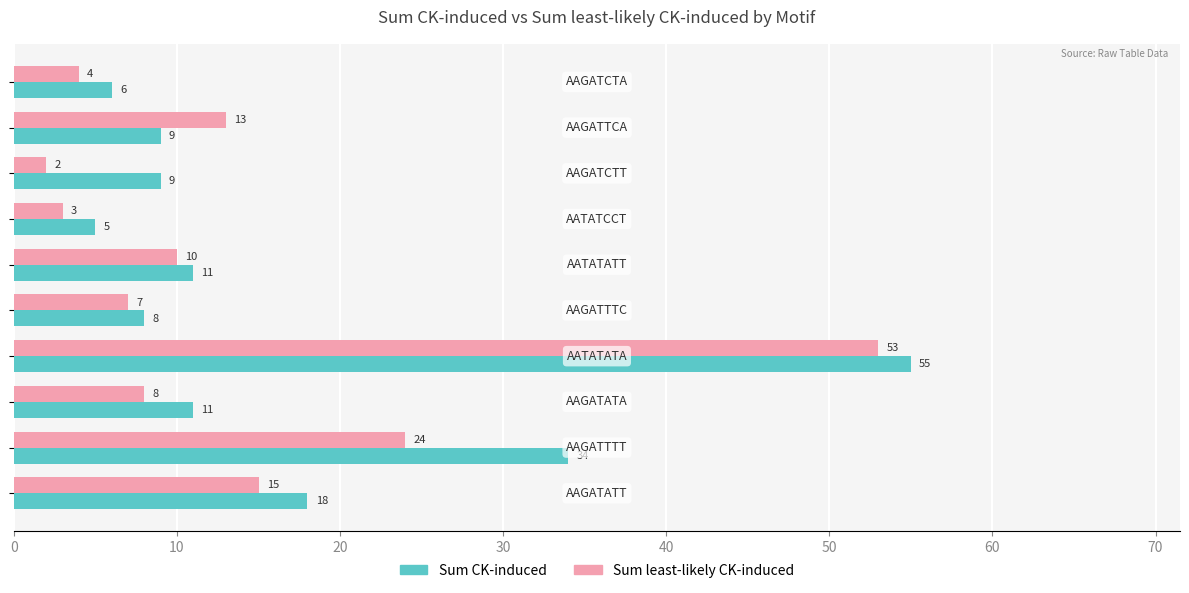

List the series in order of their overall mean, lowest first.

Sum least-likely CK-induced, Sum CK-induced